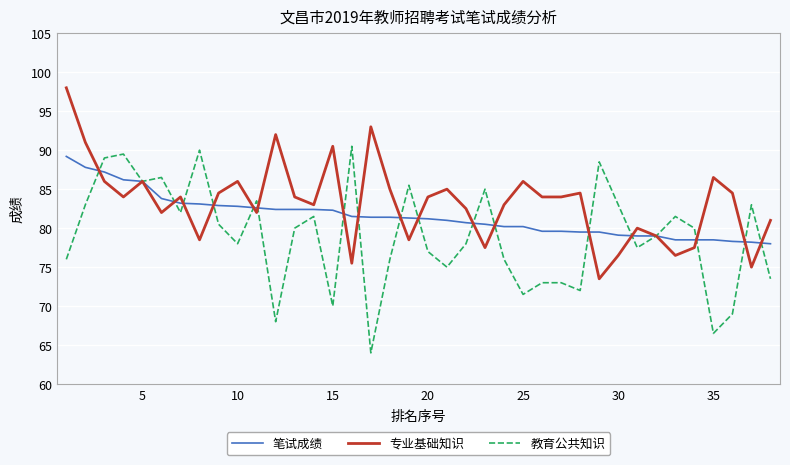

Count the number of categories in the chart.

38